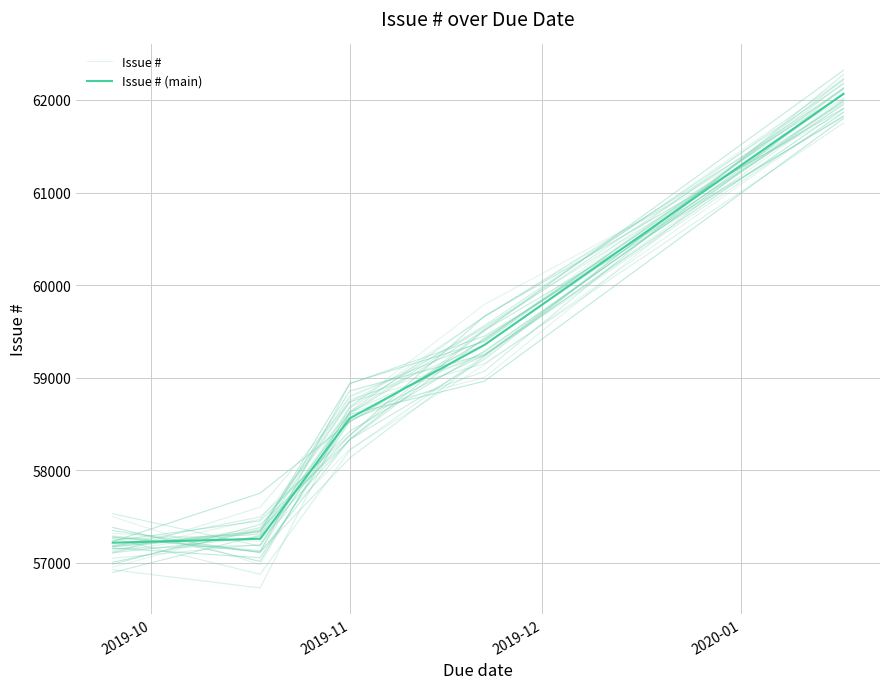

What is the difference between the second highest and second lowest values in the Issue # series?

2341.3